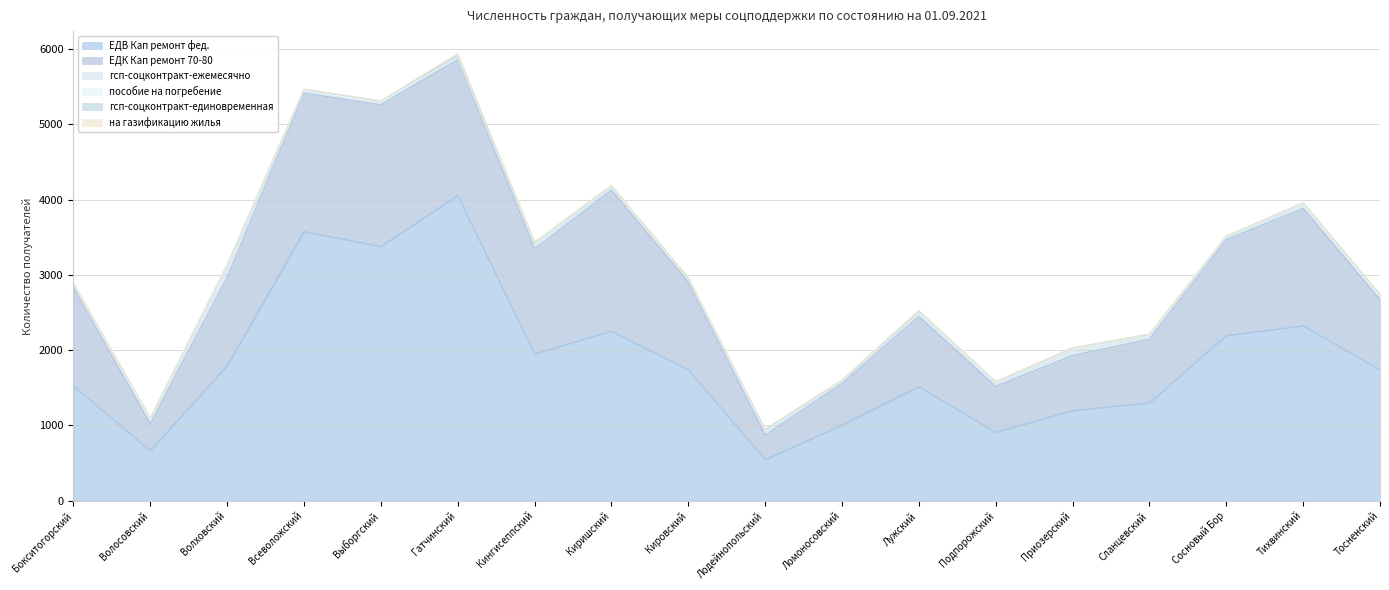

What is the maximum value for гсп-соцконтракт-ежемесячно?

138